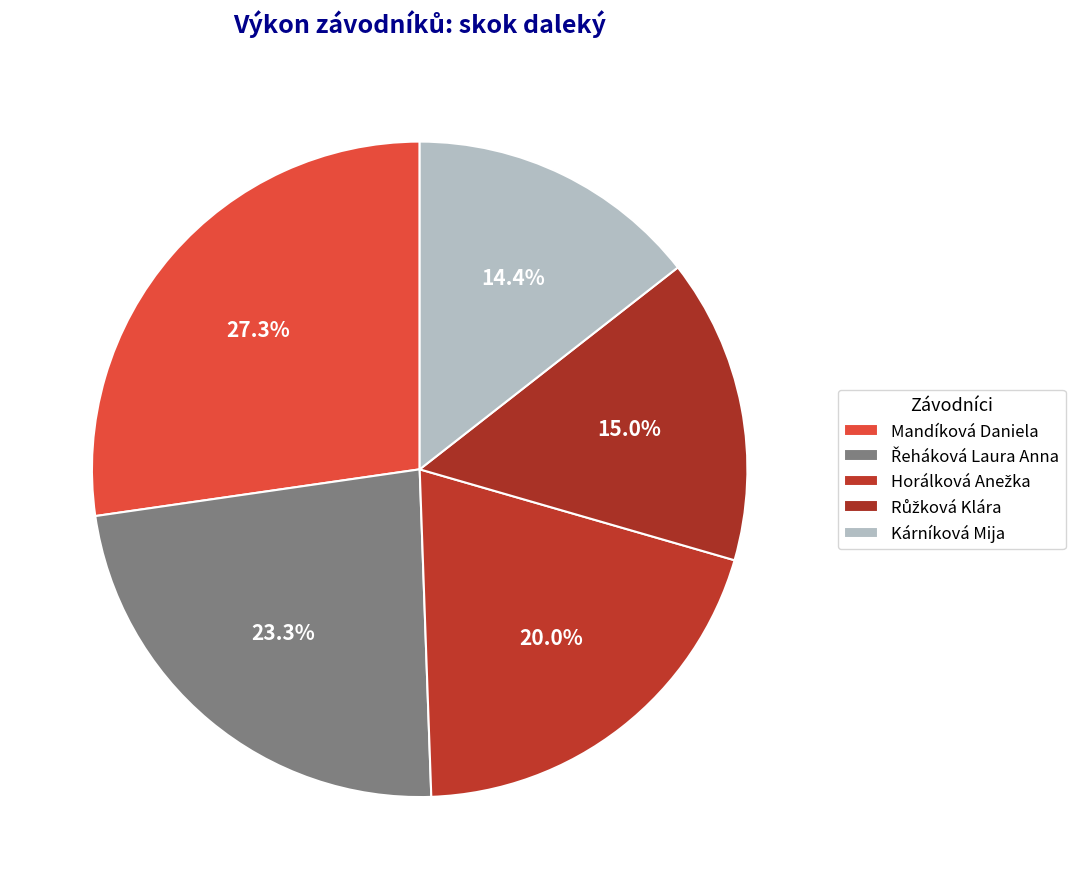

How many slices are in this pie chart?

5